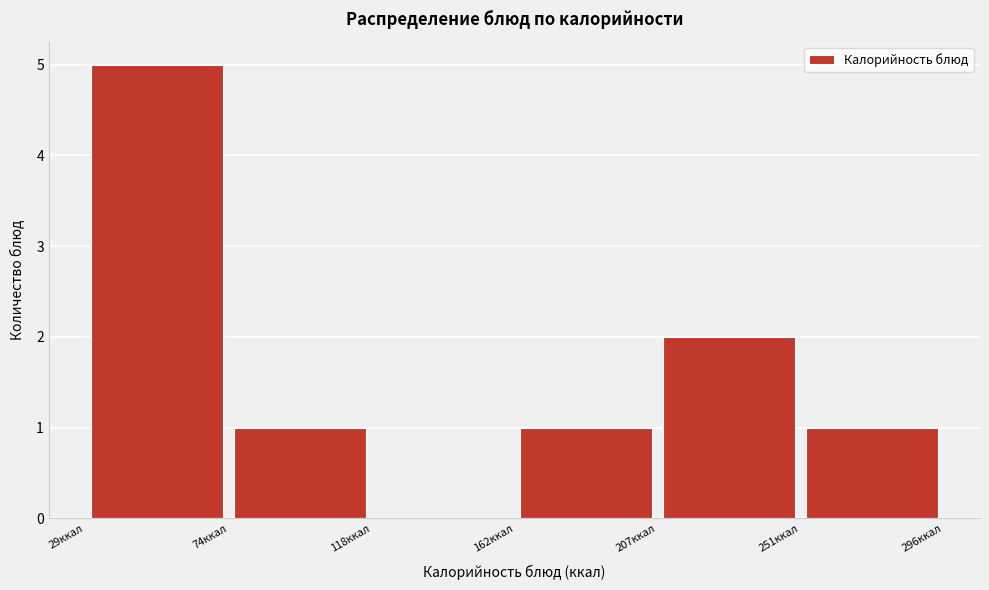

How tall is the bar that spans 250 to 295 on the x-axis? Neither the bar edges nor the heights are printed on the chart, so give them approximately, as read against the axes.

1